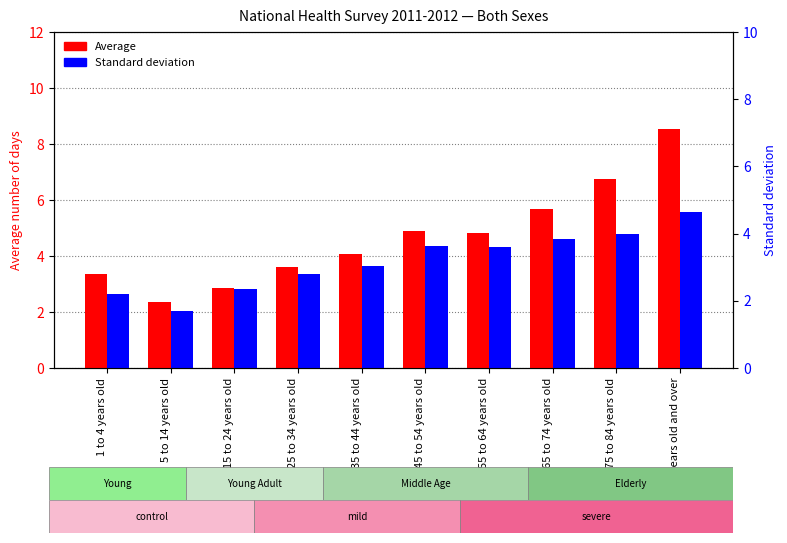

At how many categories does at least one series exceed 5?

3